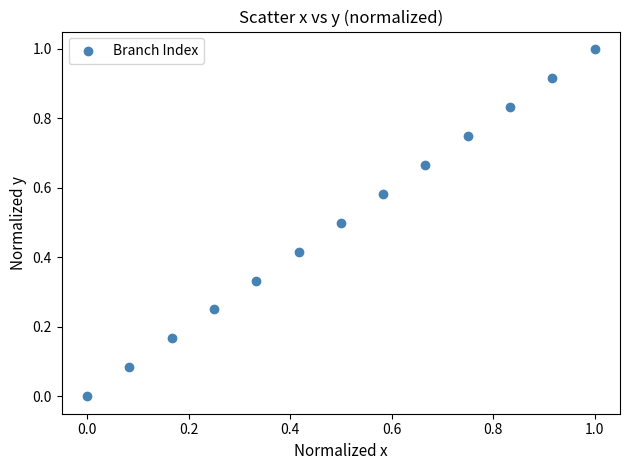

What is the range of Y values (max minus min)?

1.0